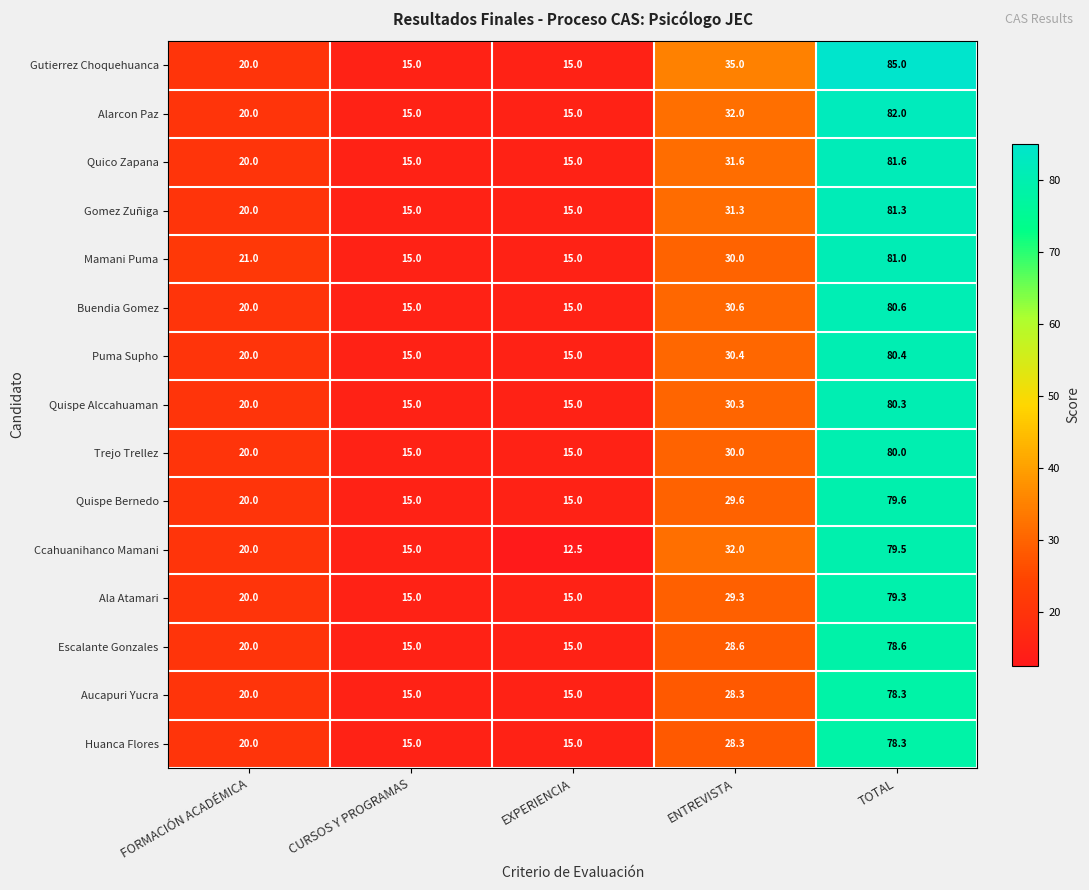

Where is Quispe Alccahuaman nearest to the value 47?

ENTREVISTA